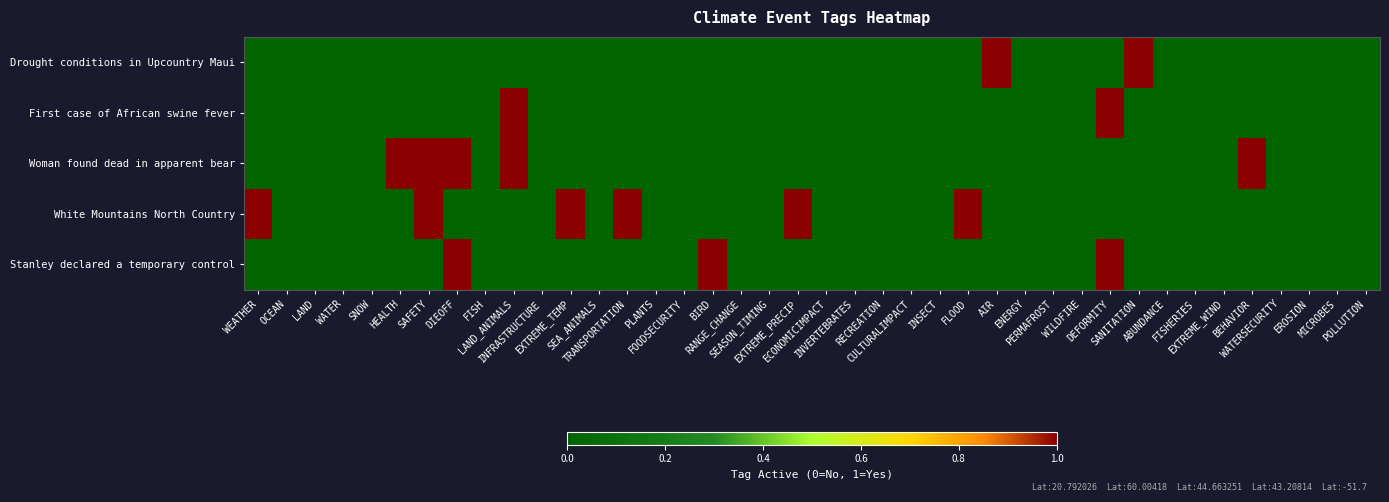

Which series has the largest total across all categories?

White Mountains North Country